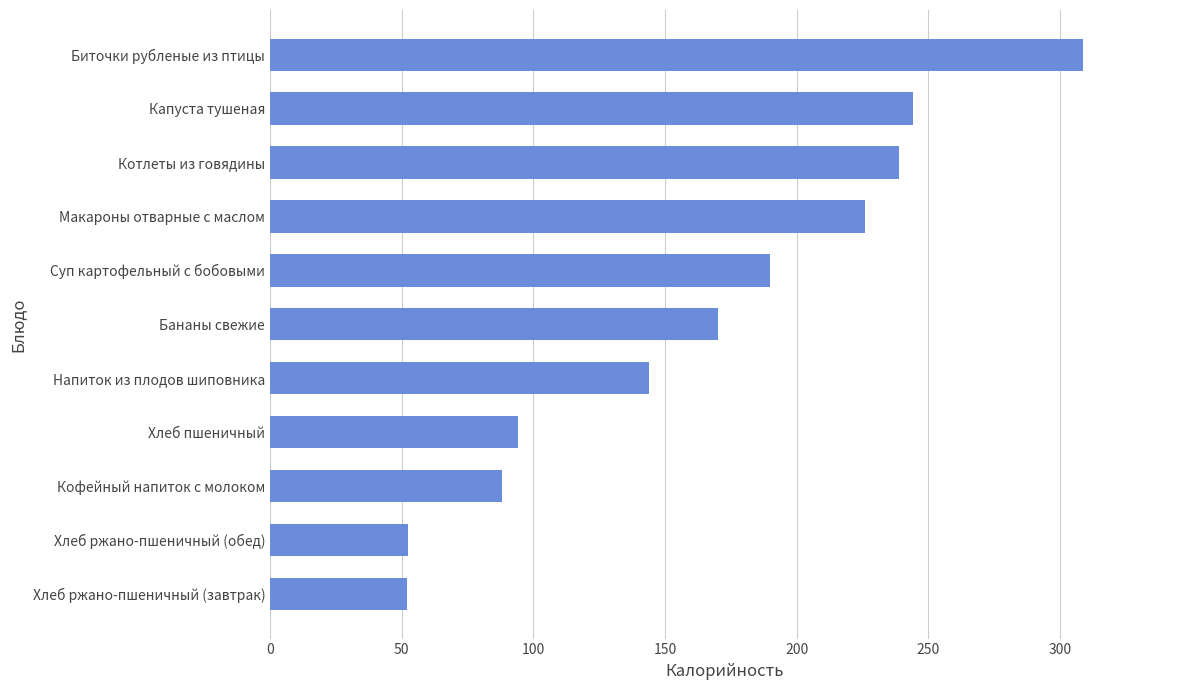

True or false: the data shows 167.0 at Хлеб пшеничный.

False